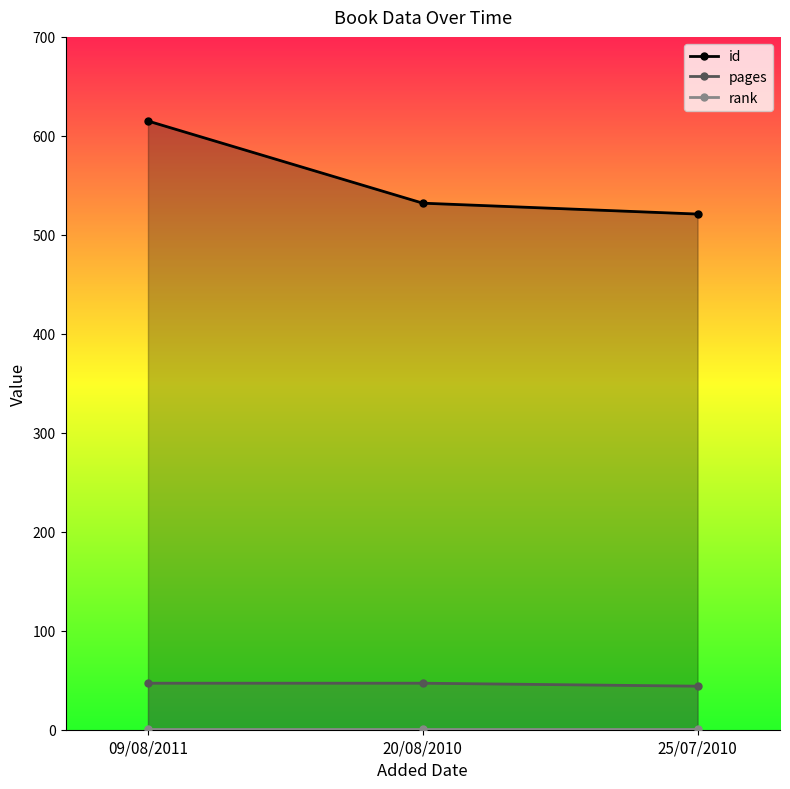

At 20/08/2010, list the series in order from largest to smallest.

id, pages, rank